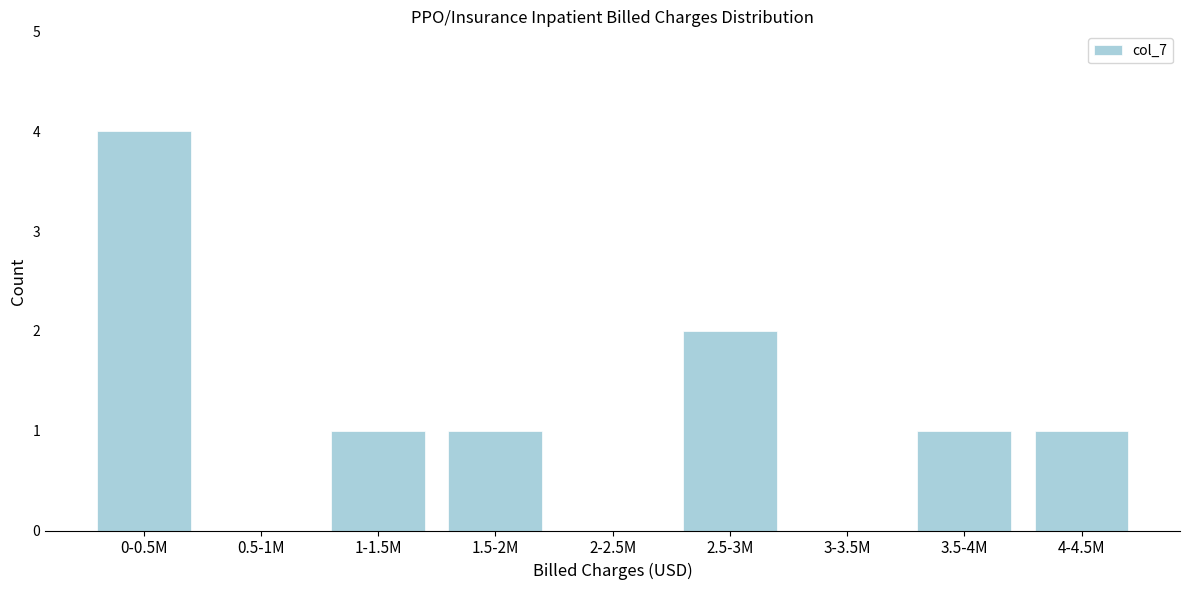

Reading left to right, what are all the values shown in this chart?

0-0.5M=4	0.5-1M=0	1-1.5M=1	1.5-2M=1	2-2.5M=0	2.5-3M=2	3-3.5M=0	3.5-4M=1	4-4.5M=1